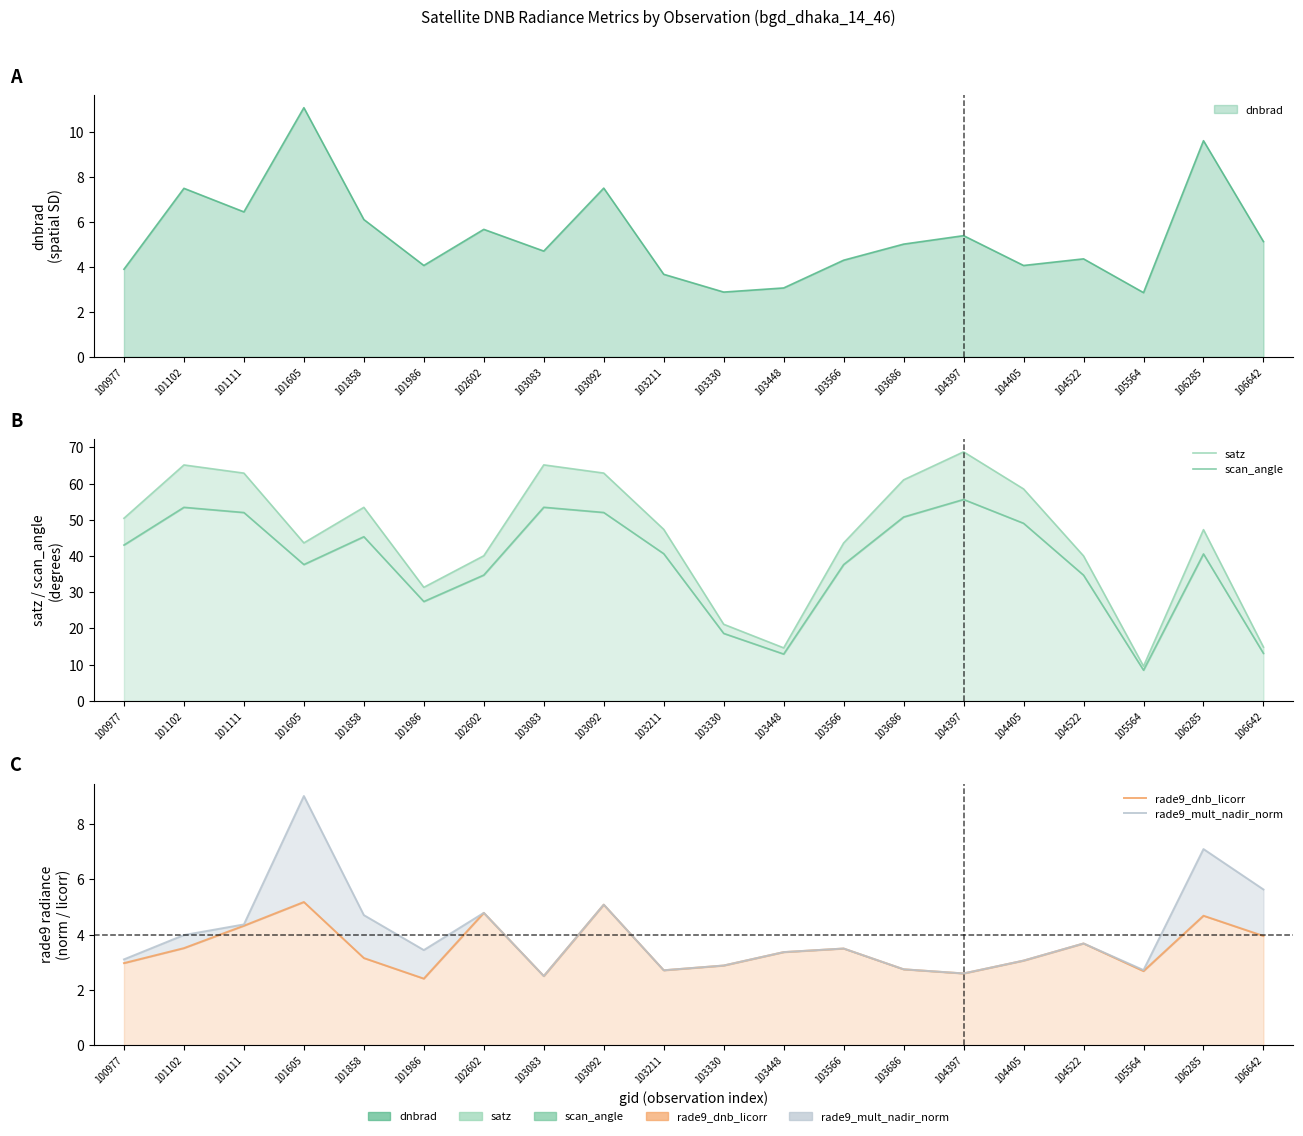

The rade9_mult_nadir_norm series shows 2.5 at 103083. True or false?

True